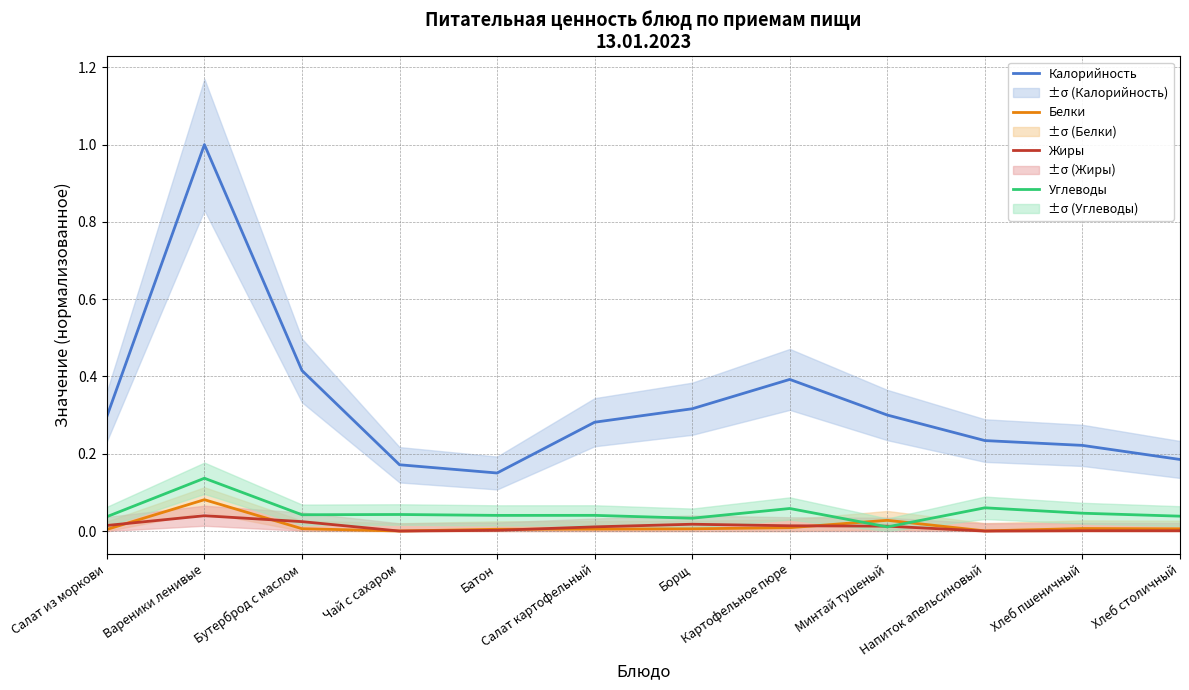

What position from the left is Хлеб пшеничный?

11